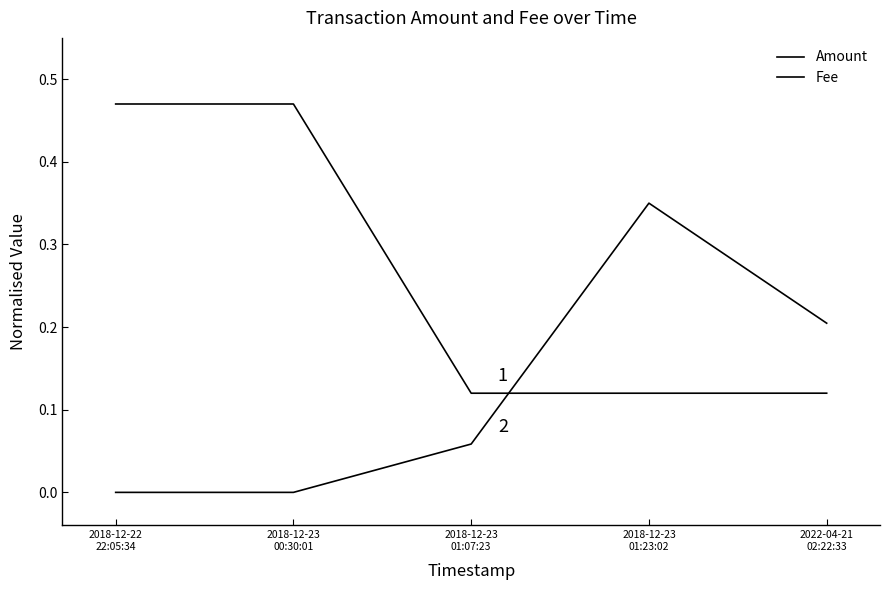

At 2018-12-22
22:05:34, list the series in order from smallest to largest.

Fee, Amount